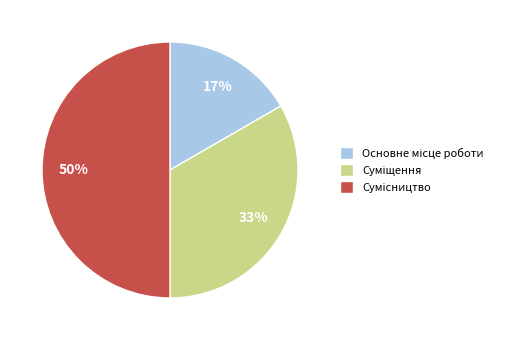

To the nearest percent, what is the average slice percentage?

33%